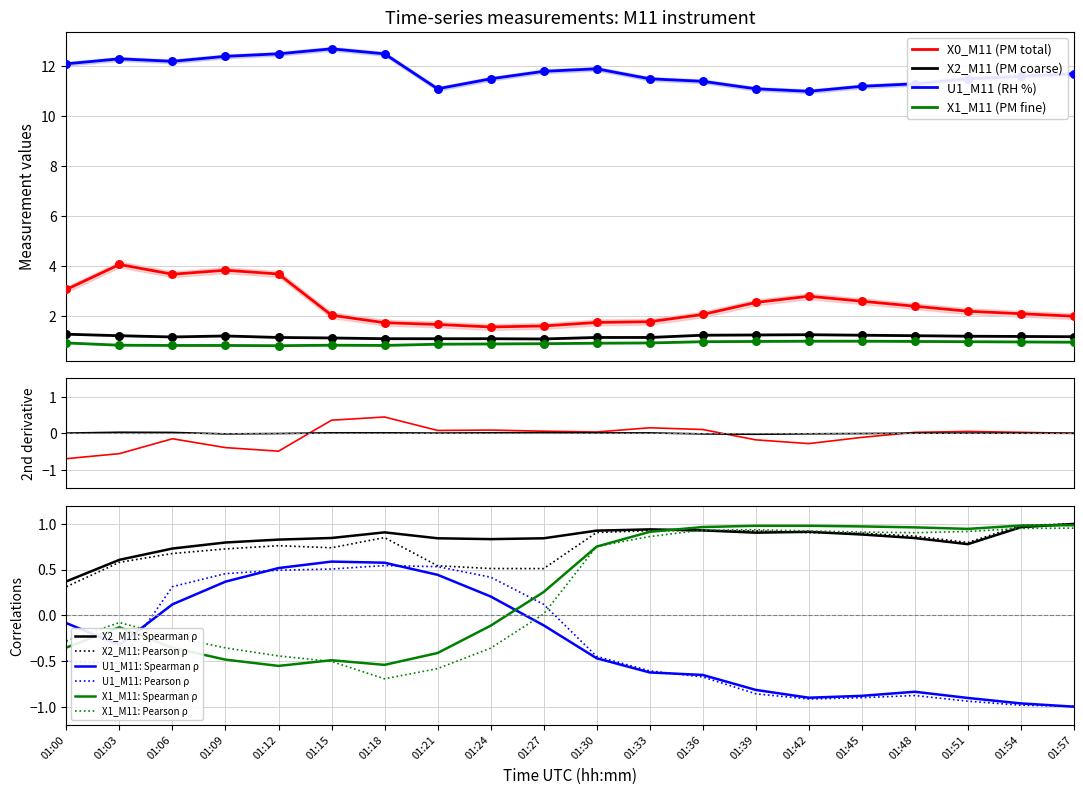

What is the total value across all series at 01:09?

18.3